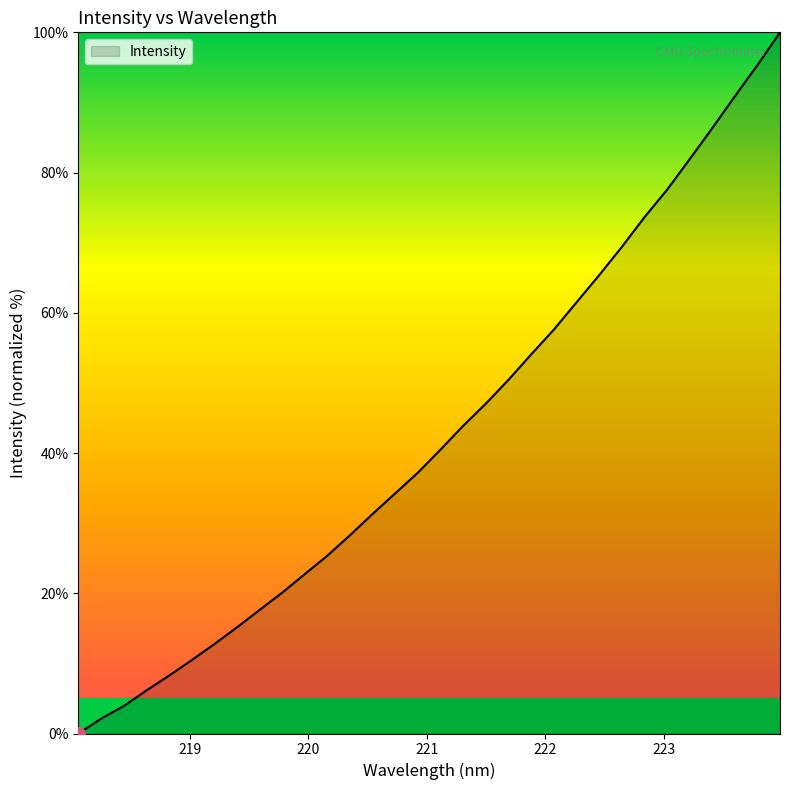

What is the difference between the maximum and minimum values?

100.0